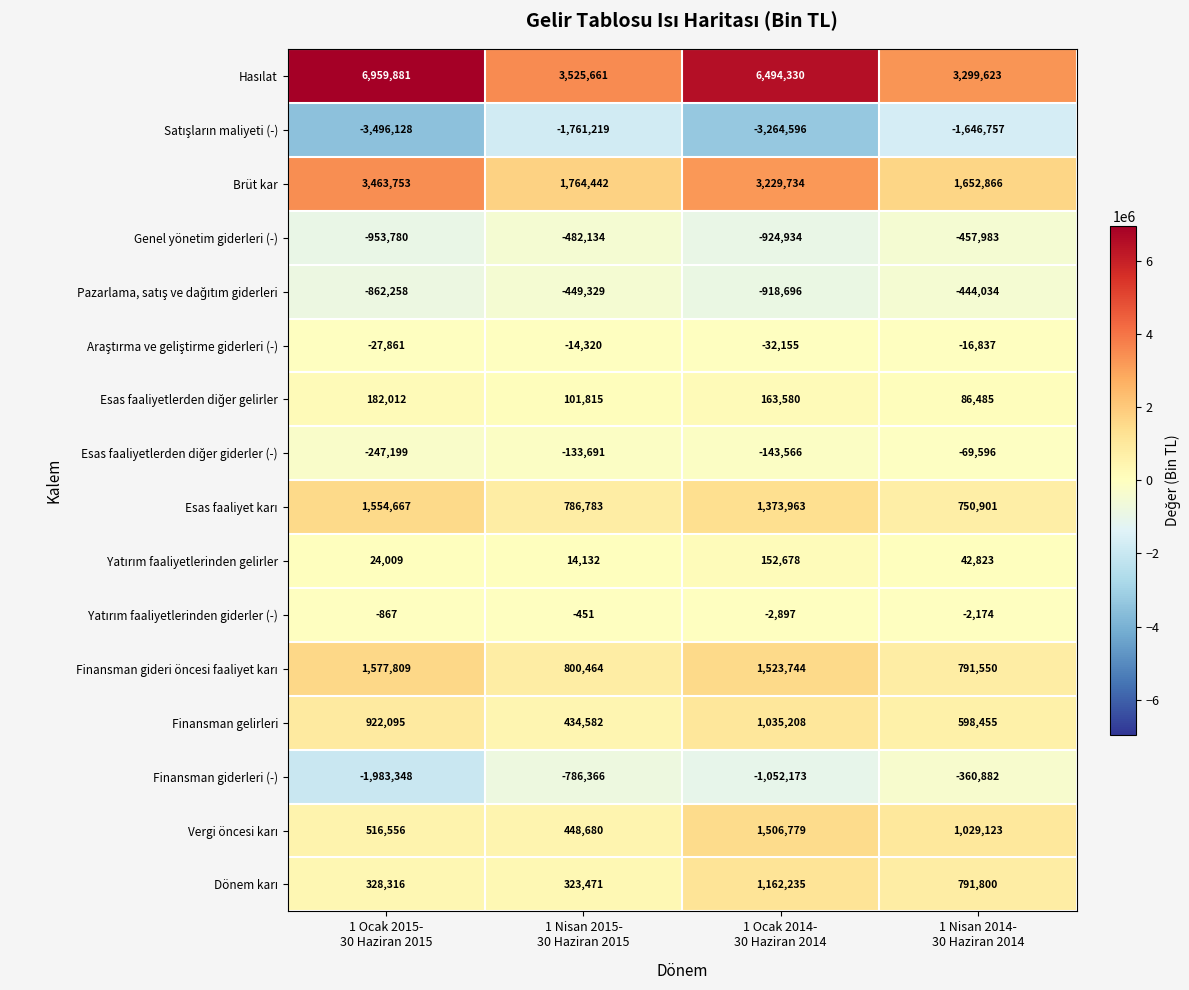

How many Finansman giderleri (-) values are between -1052173 and -360882?

3